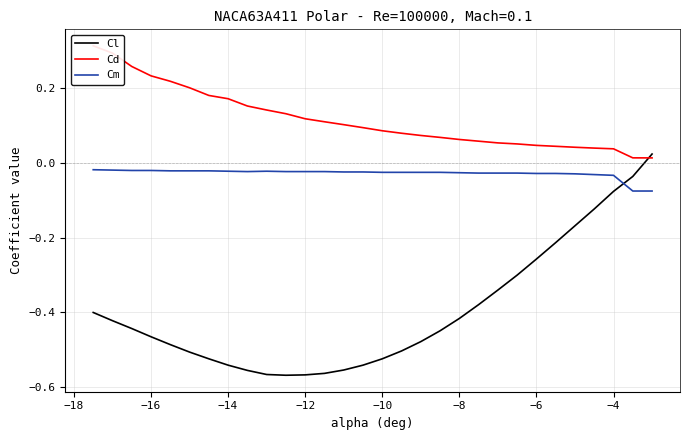

List the series in order of their peak value, highest first.

Cd, Cl, Cm